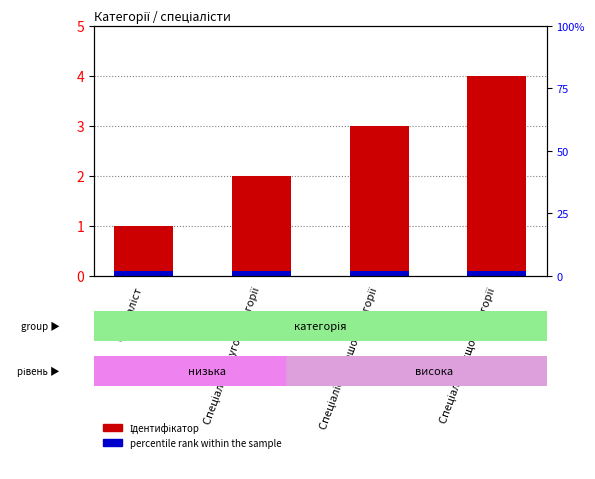

What is the difference between the highest and lowest values at Спеціаліст вищої категорії?

3.9